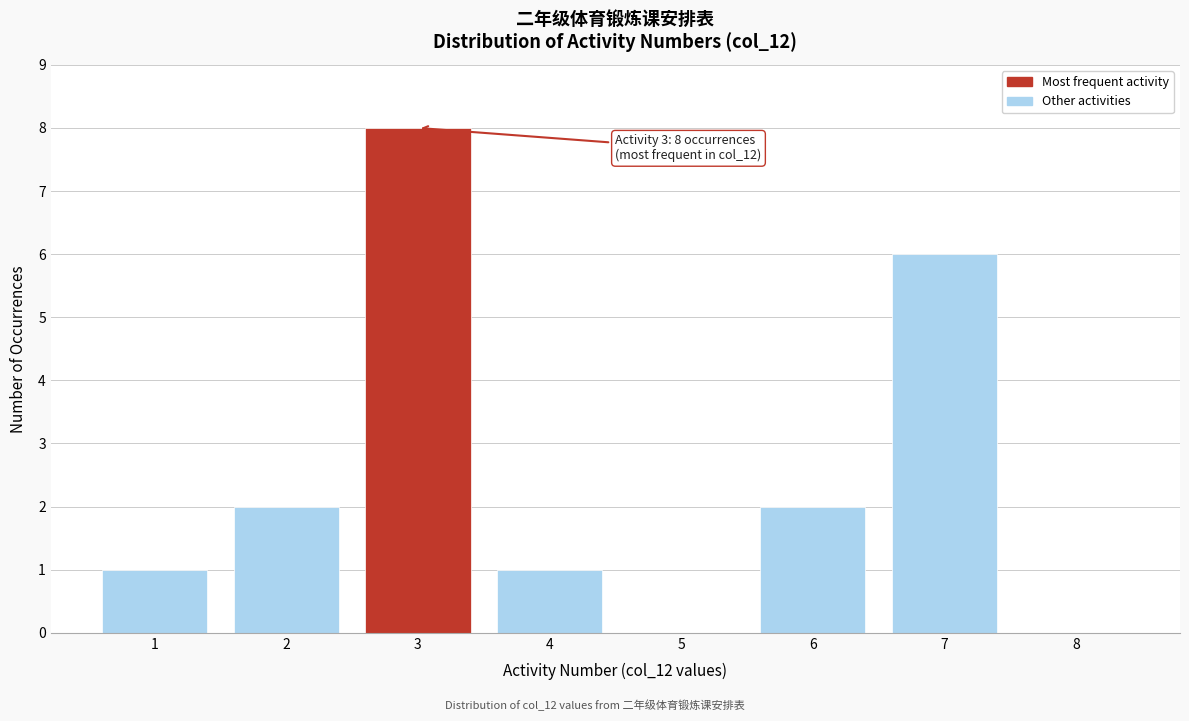

Reading left to right, transcribe all the data shown in this chart.

1=1	2=2	3=8	4=1	5=0	6=2	7=6	8=0